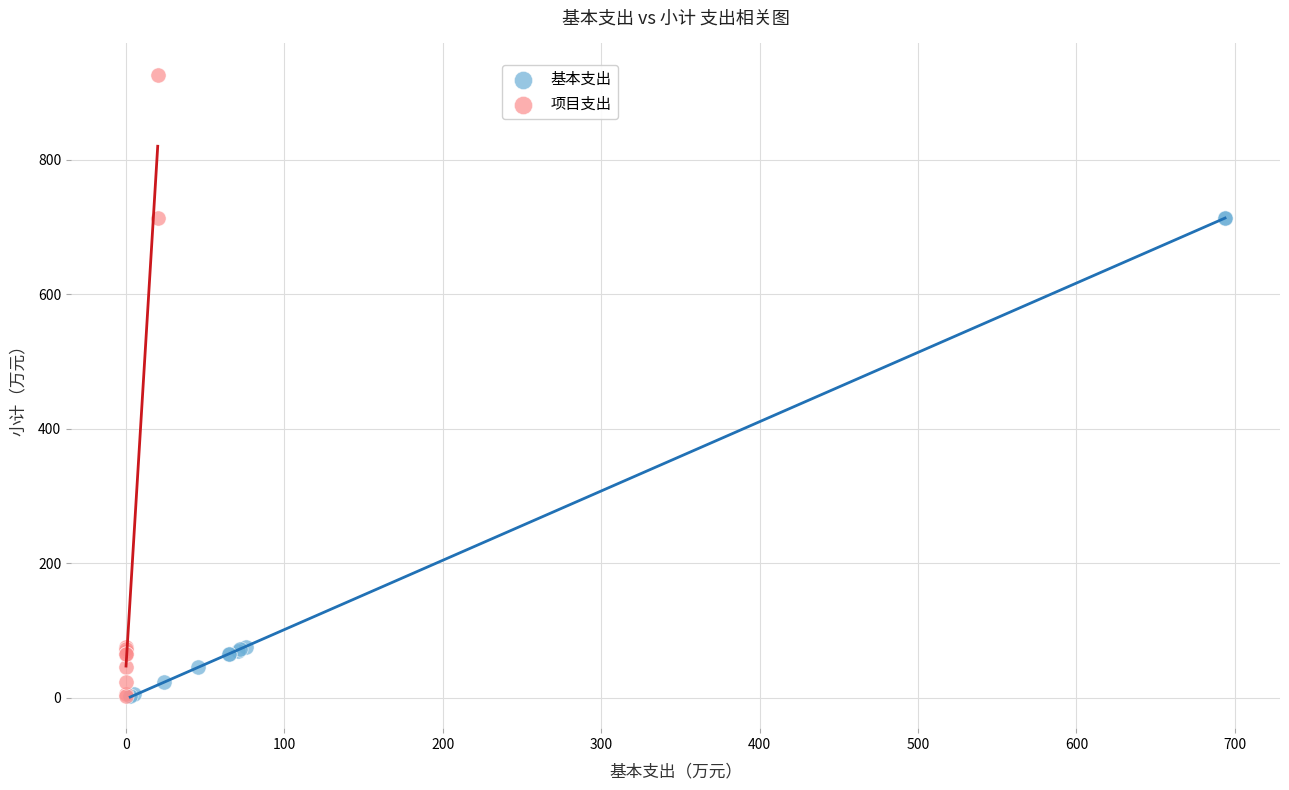

Which series has the largest Y range (max minus min)?

项目支出